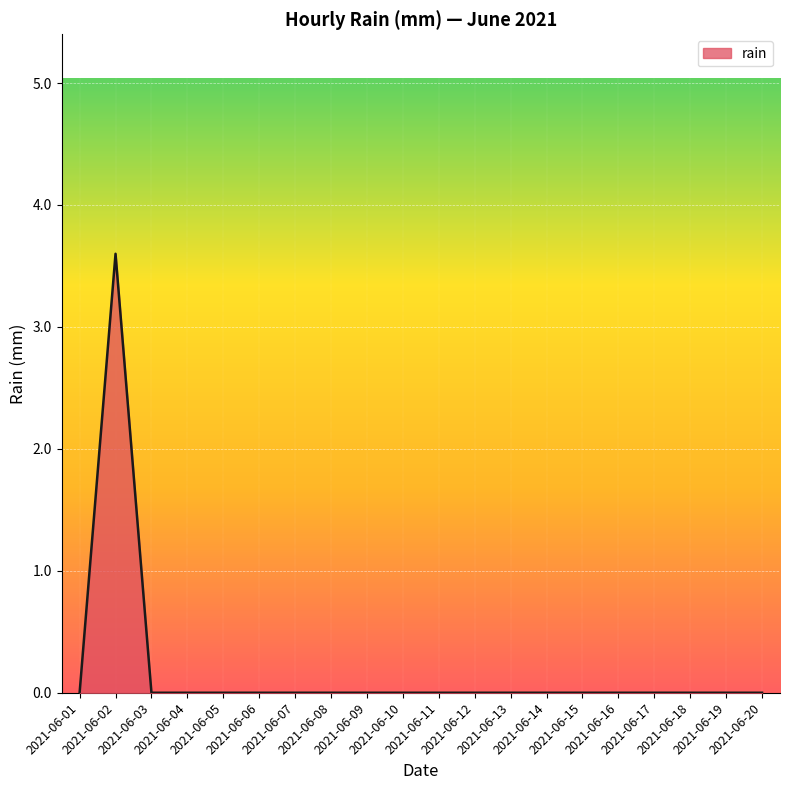

What is the difference between the maximum and minimum values?

3.6